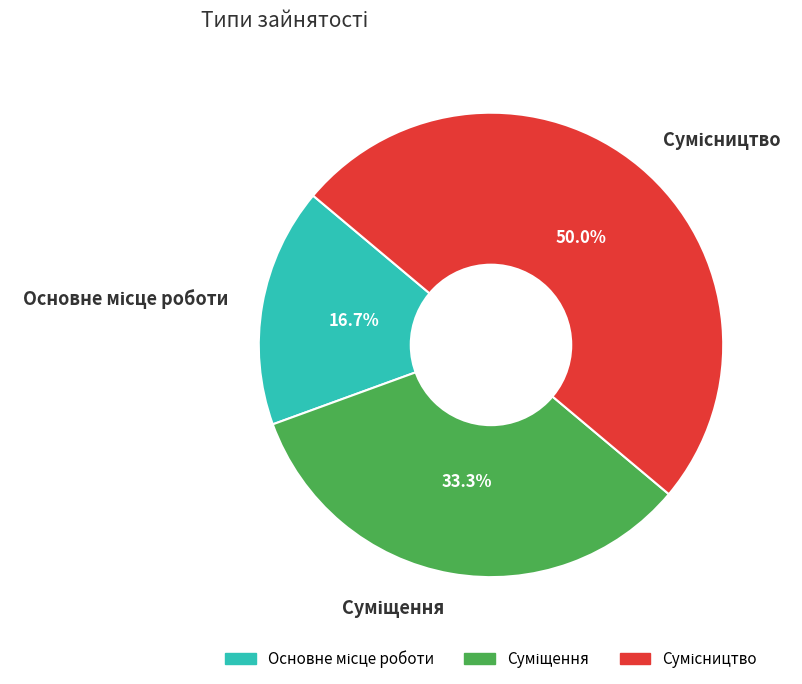

Is it true that Основне місце роботи is 17% of the pie?

True